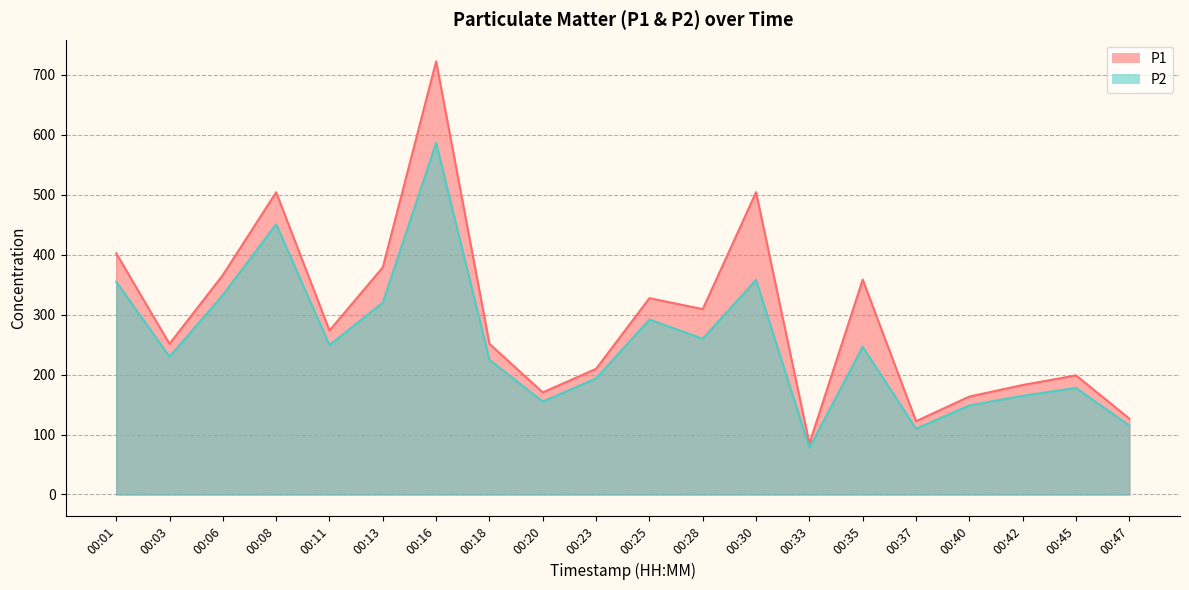

What is the difference between the highest and lowest values at 00:23?

16.0